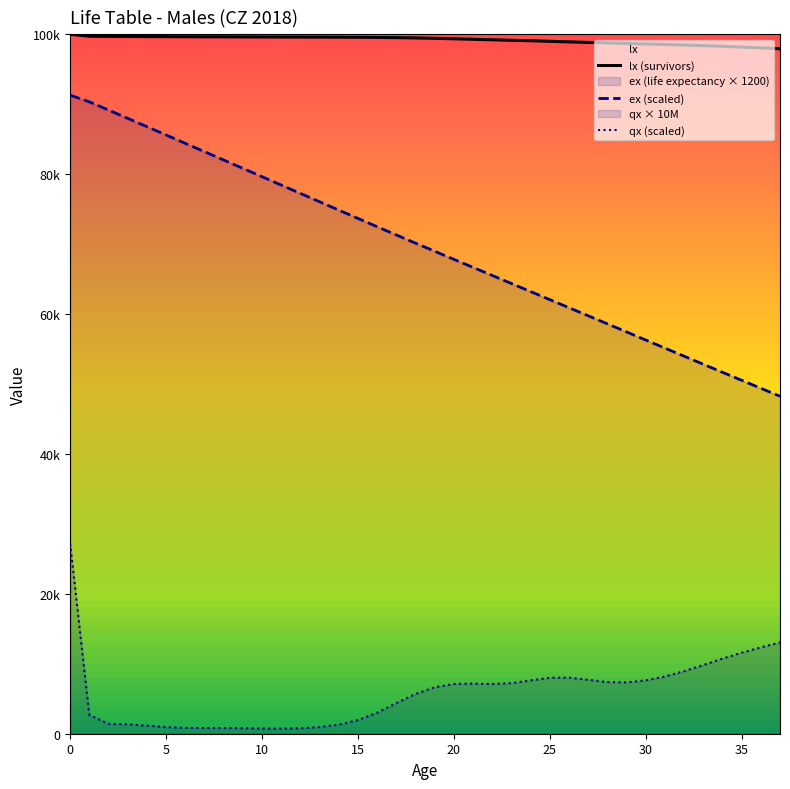

Which series has the largest range (max minus min)?

ex (scaled)